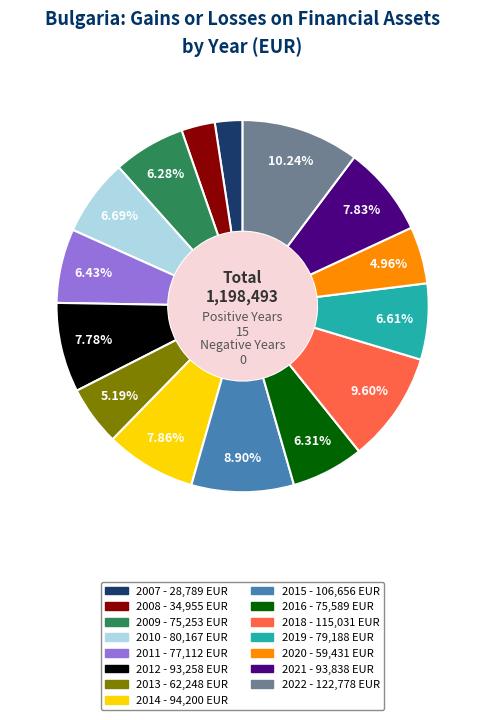

Approximately how many times larger is the value at 2009 compared to 2015?

0.7